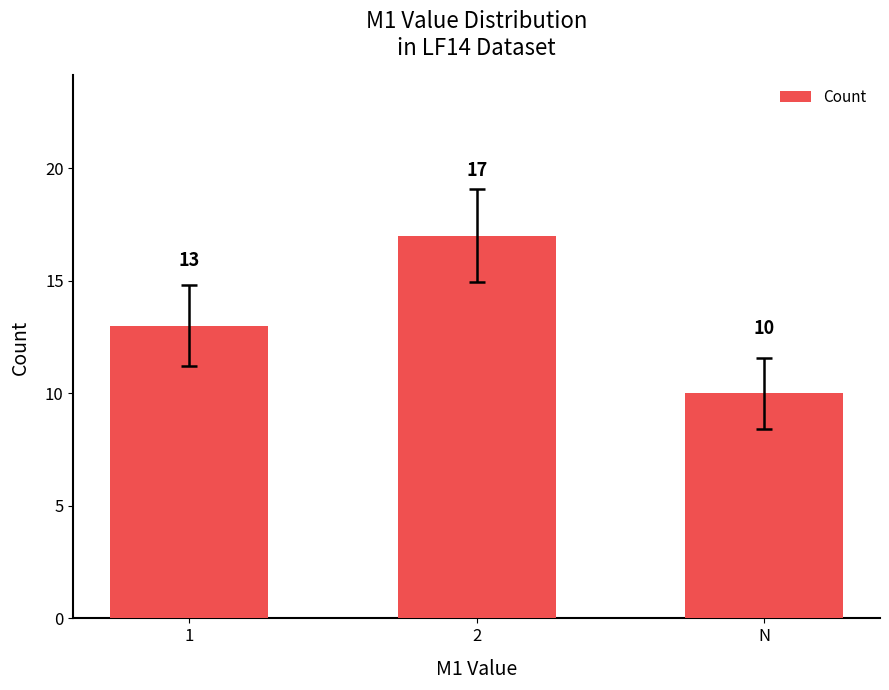

What is the greatest value displayed?

17